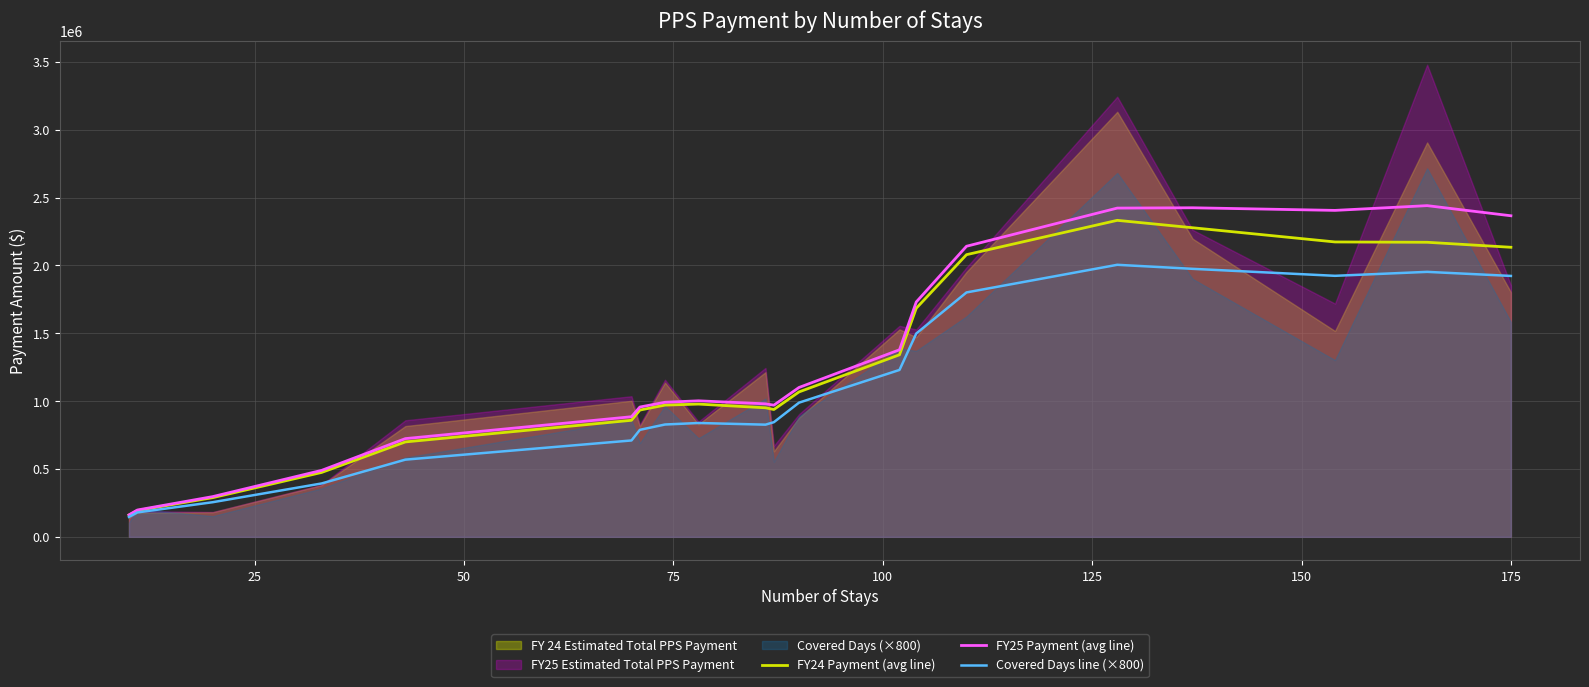

What is the minimum value for Covered Days line (×800)?

146408.0